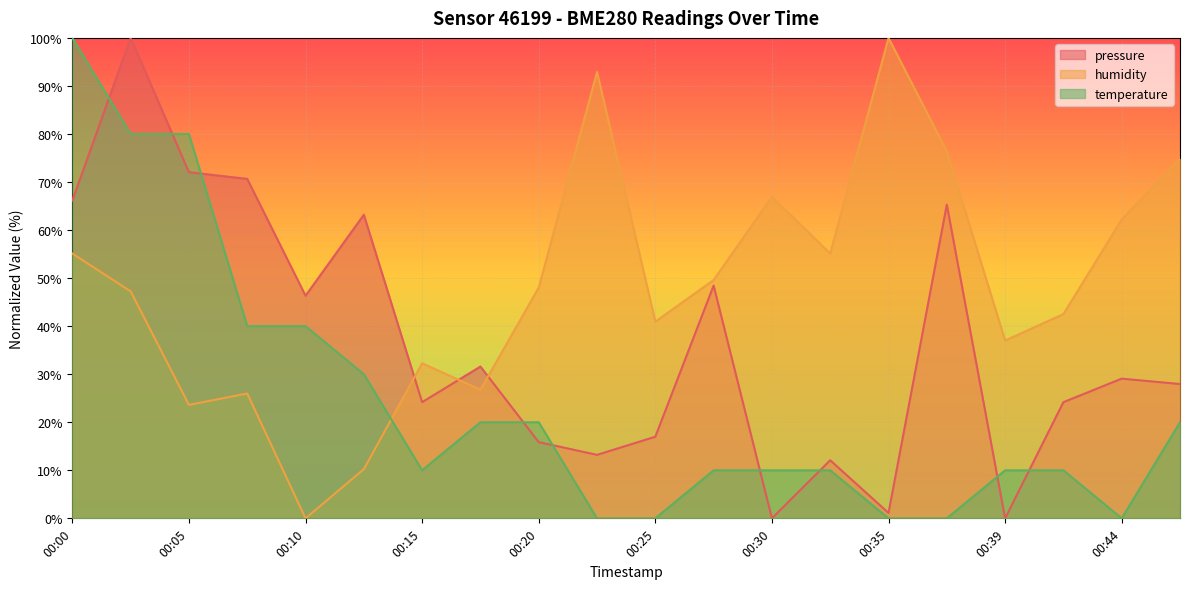

True or false: temperature has more than 2 interior local peaks.

False